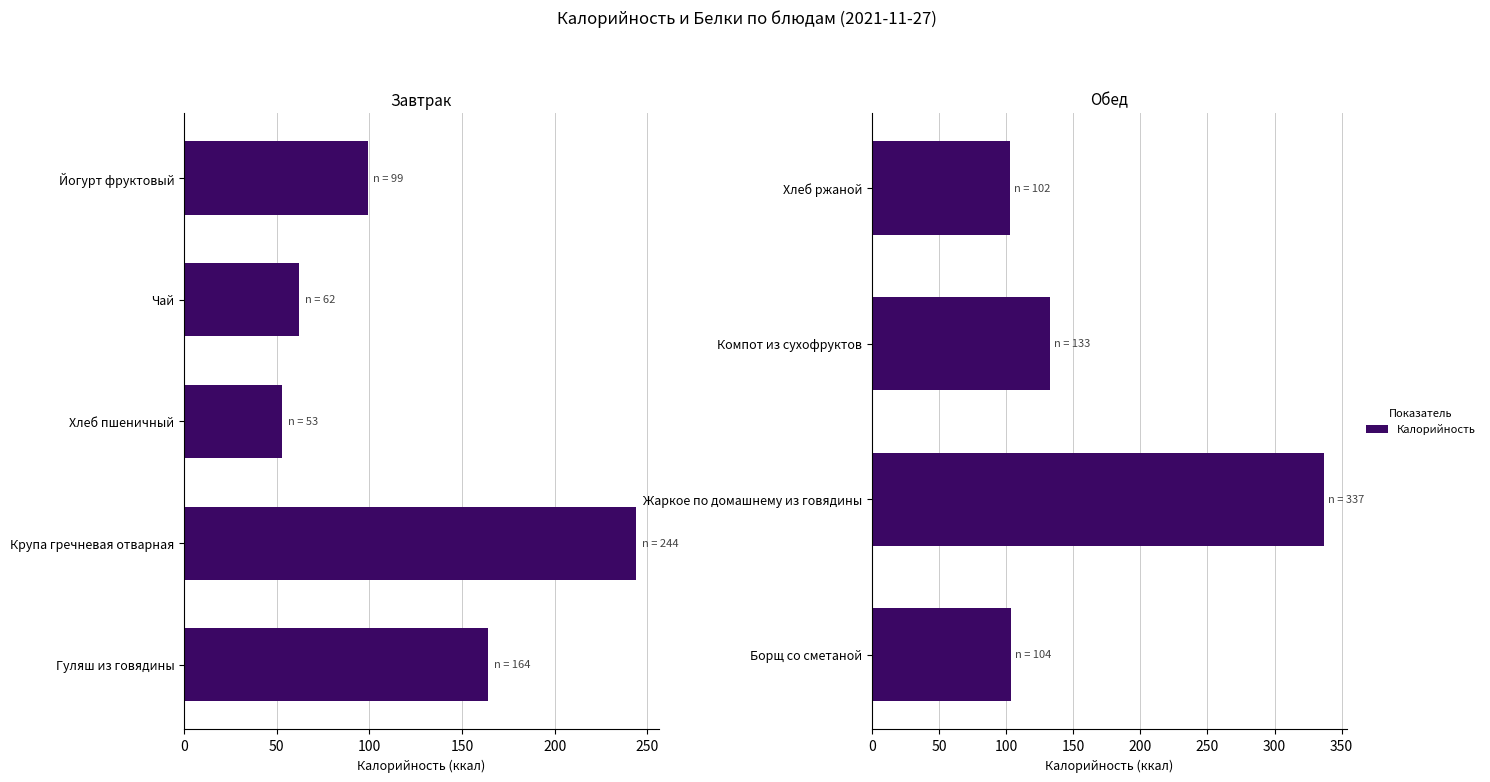

Count the number of categories in the chart.

4